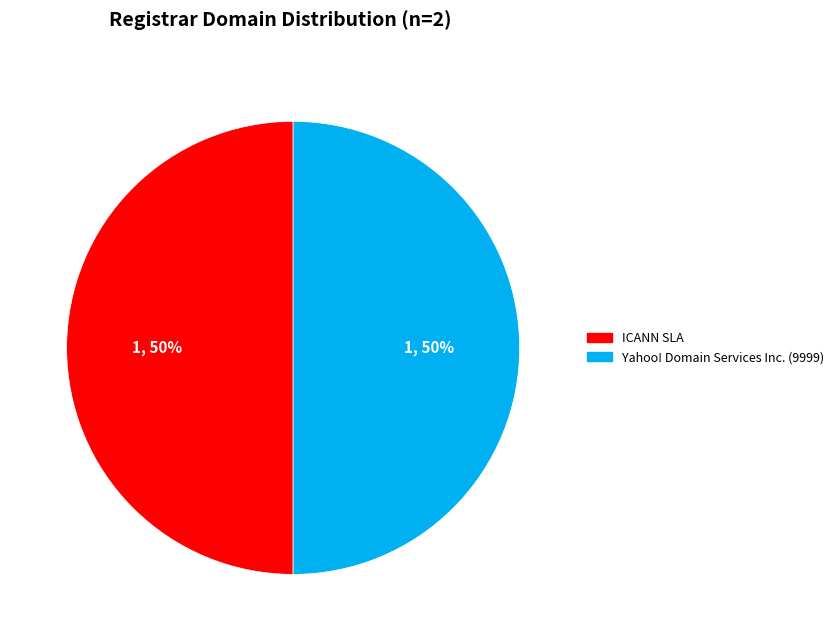

To the nearest percent, what is the average slice percentage?

50%